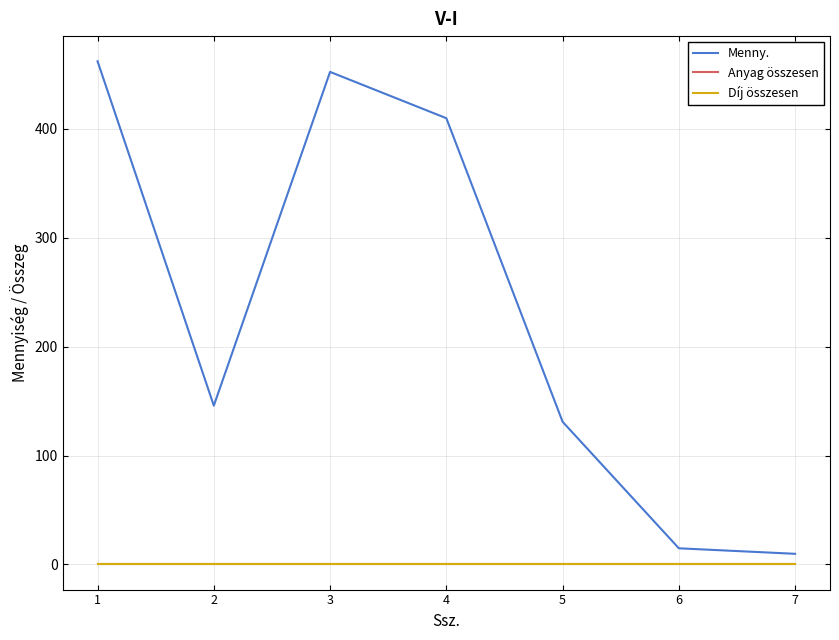

Rank the categories by Menny. value from lowest to highest.

7, 6, 5, 2, 4, 3, 1